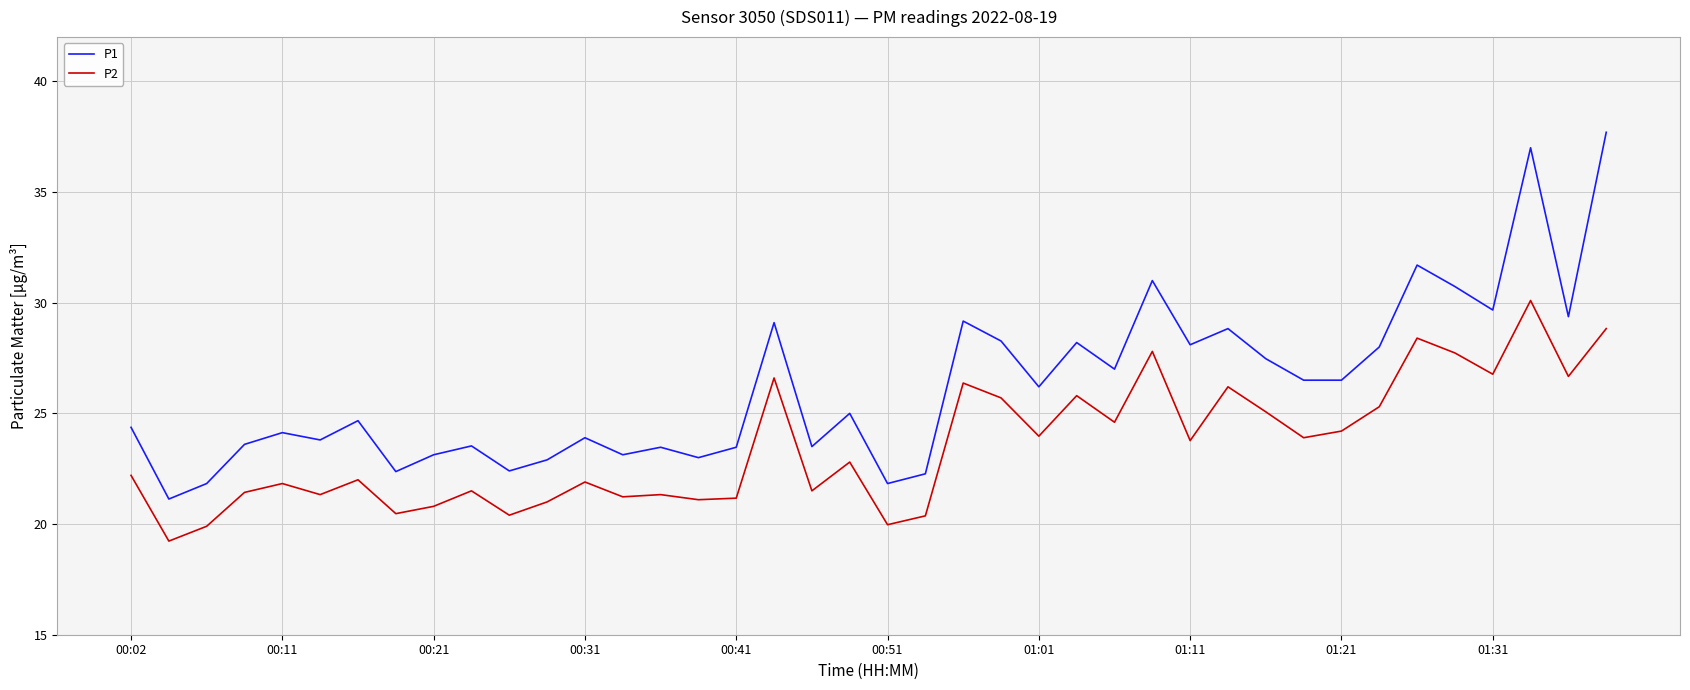

What is the greatest value displayed?

37.7